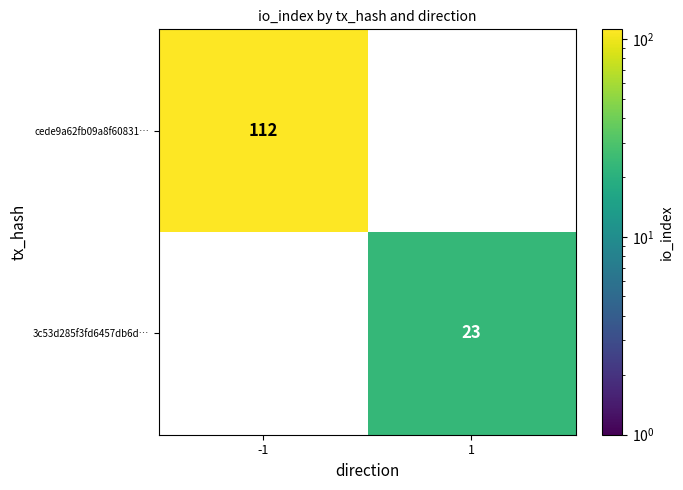

What is the difference between the 3c53d285f3fd6457db6d… values at -1 and 1?

23